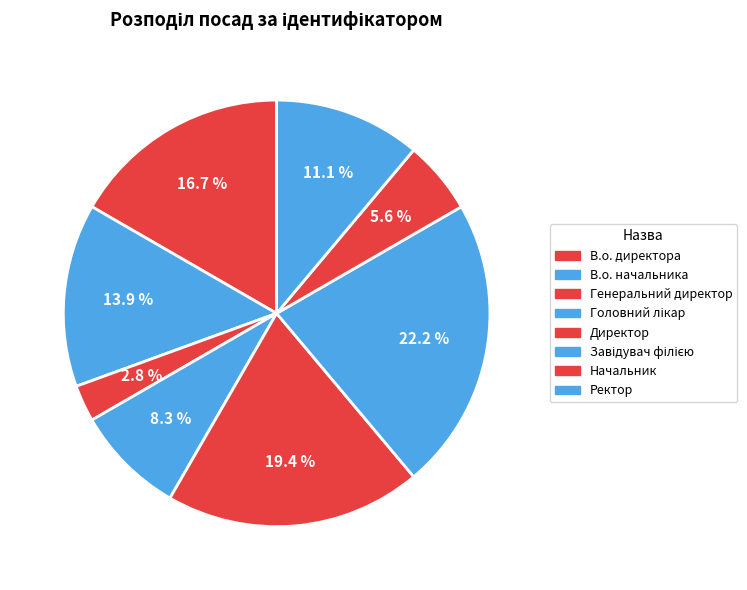

Combined, do Ректор and Завідувач філією account for over 50%?

No